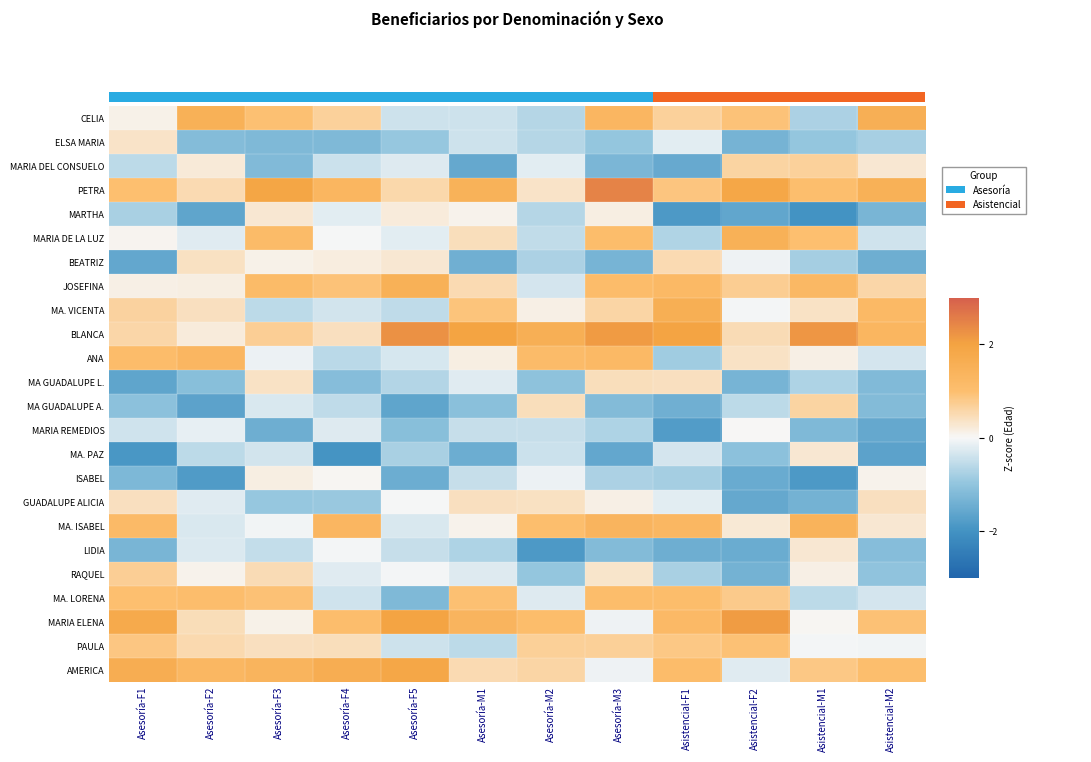

What is the approximate value of MARIA DE LA LUZ at Asesoría-F5?

-0.2